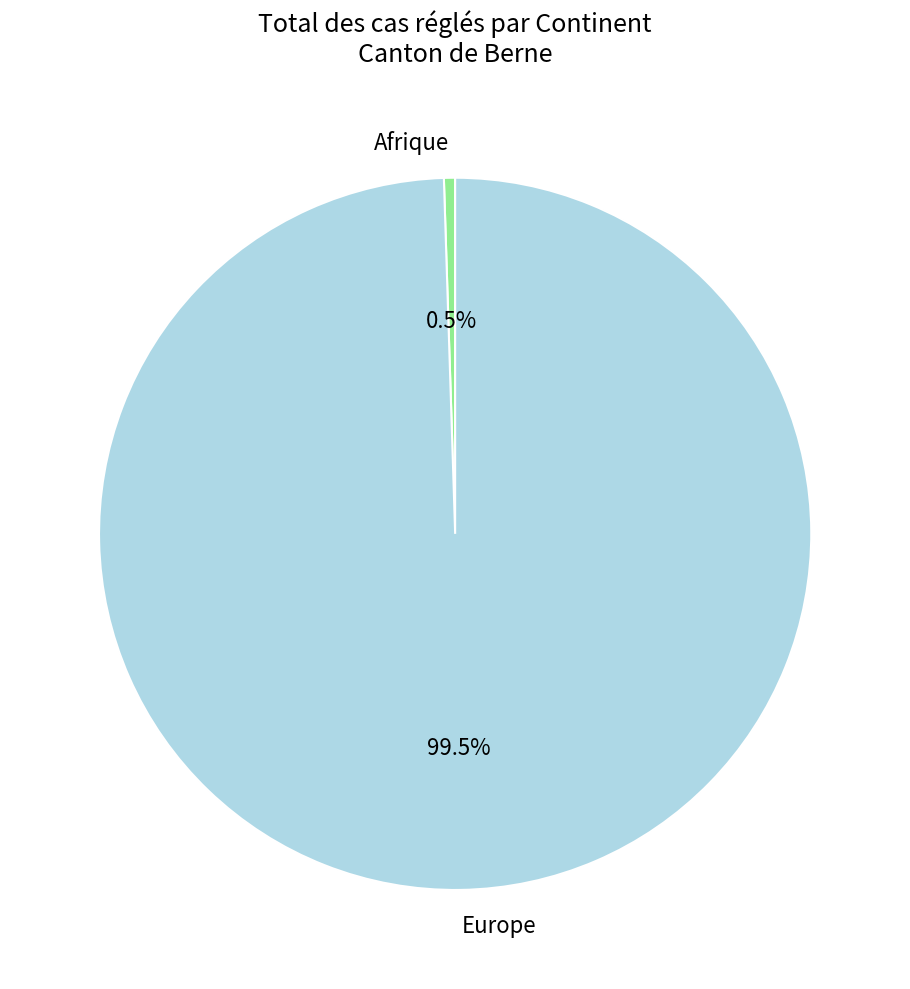

How many segments does this pie chart have?

2